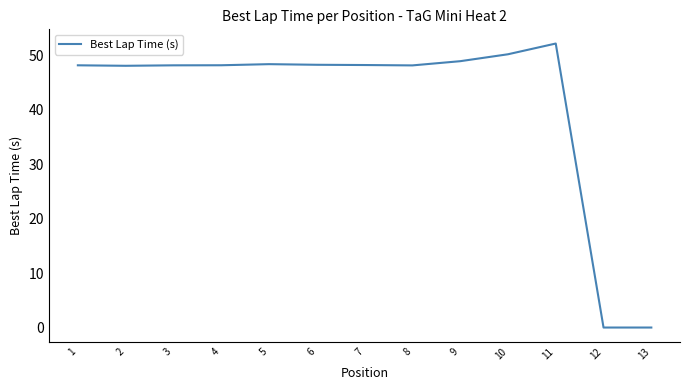

Is this an area chart (filled region under the line)?

No